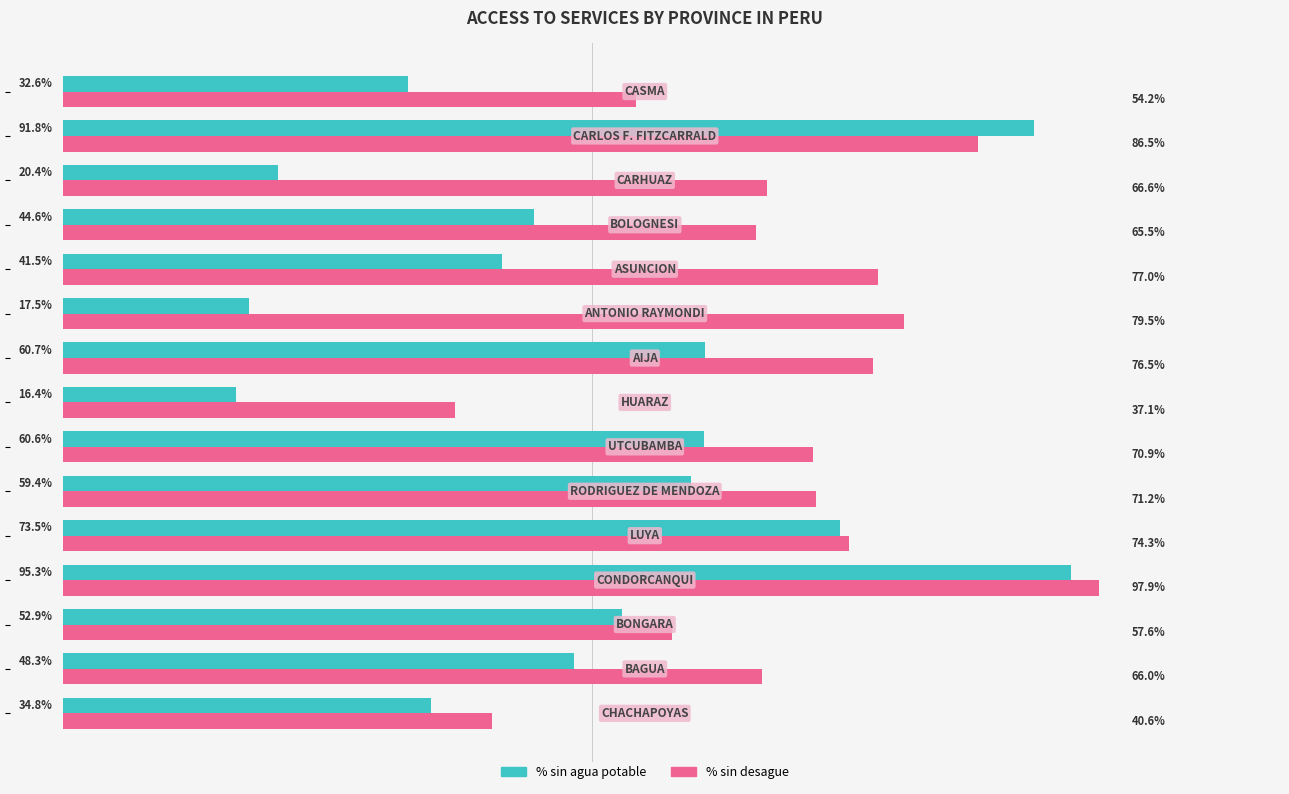

What are all the series names shown in the legend?

% sin agua potable, % sin desague